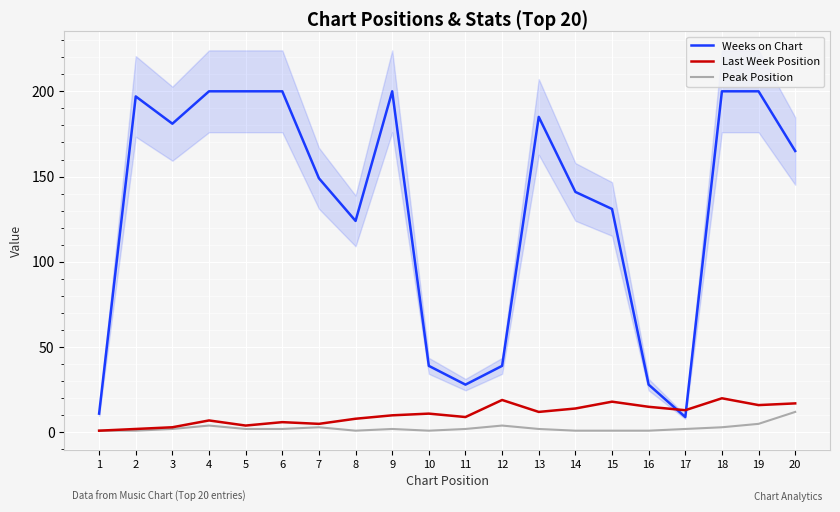

Which series has the largest total across all categories?

Weeks on Chart